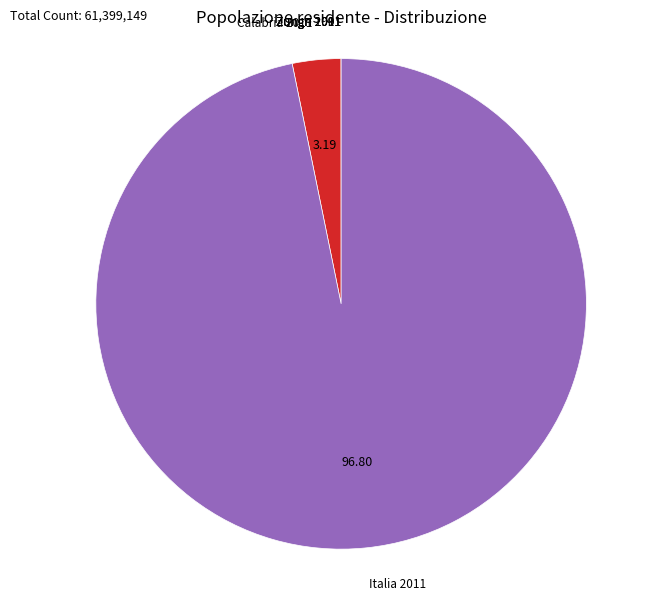

Is there a majority slice in this chart?

Yes